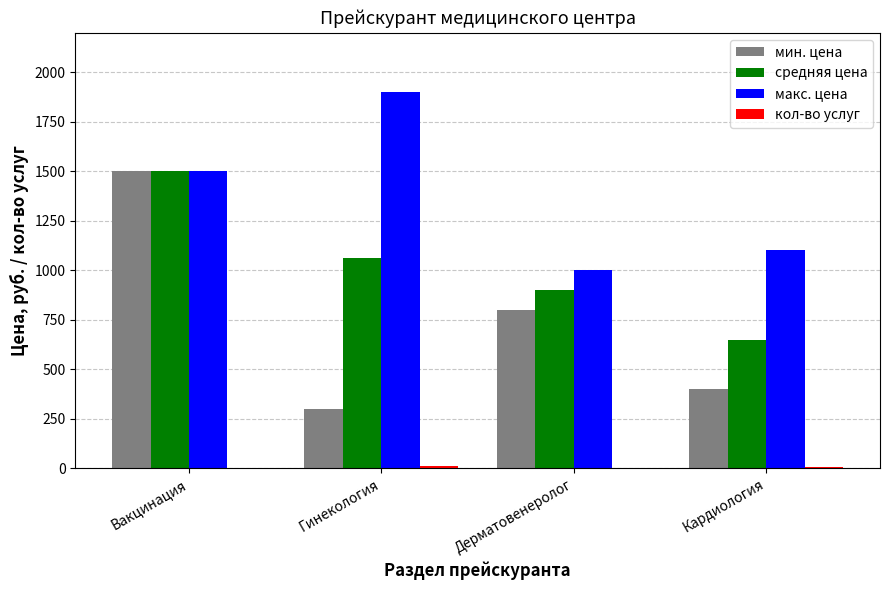

Is it true that средняя цена equals 2611 at Вакцинация?

False